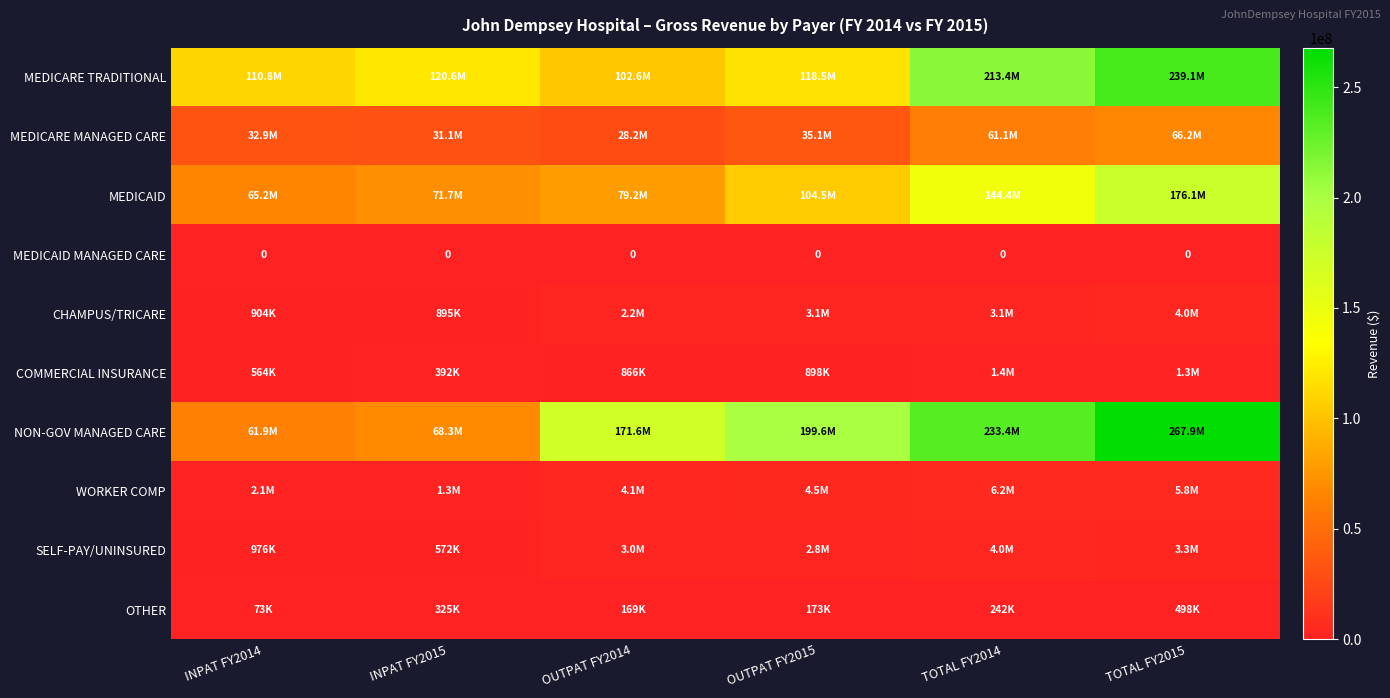

Read the MEDICARE MANAGED CARE value at OUTPAT FY2015.

35149230